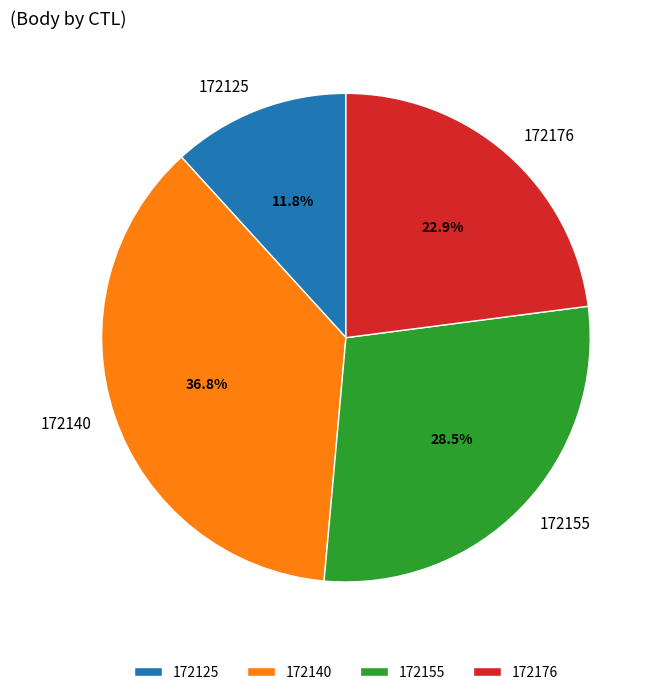

Approximately how many times larger is the value at 172155 compared to 172125?

2.4